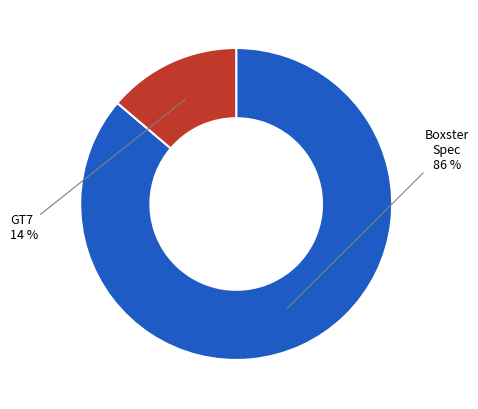

Is there any slice that represents more than half of the pie?

Yes